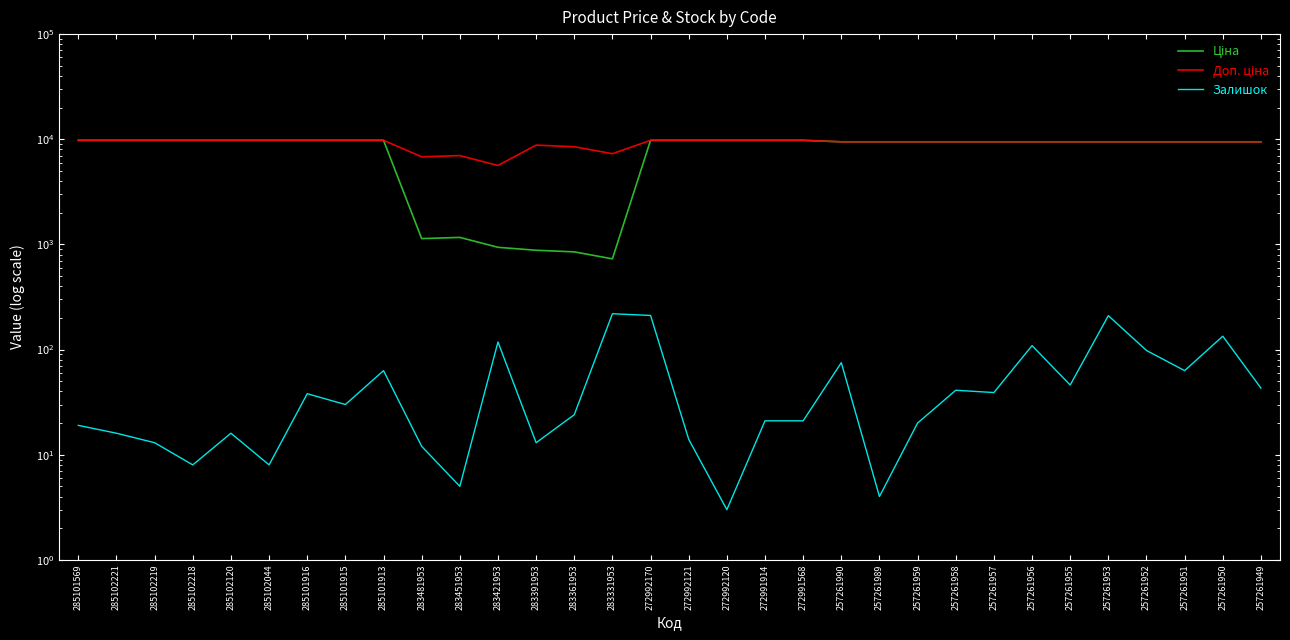

True or false: Залишок and Доп. ціна cross at least once.

False